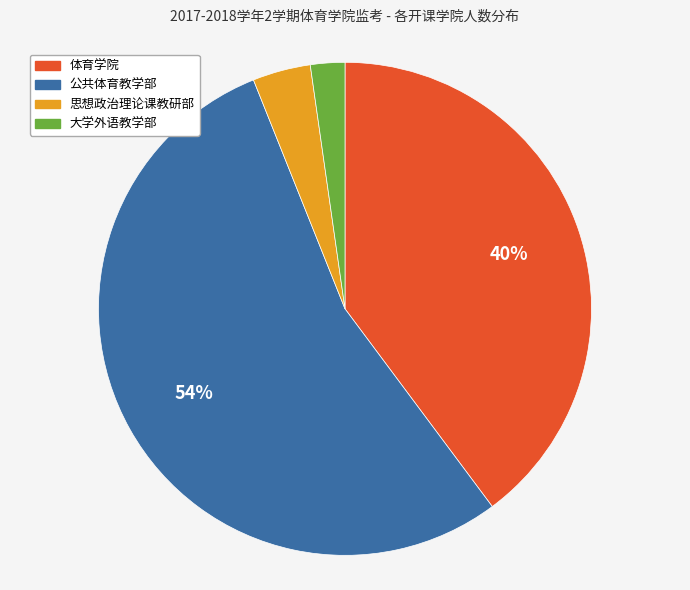

Is the sum of 公共体育教学部 and 体育学院 greater than half?

Yes